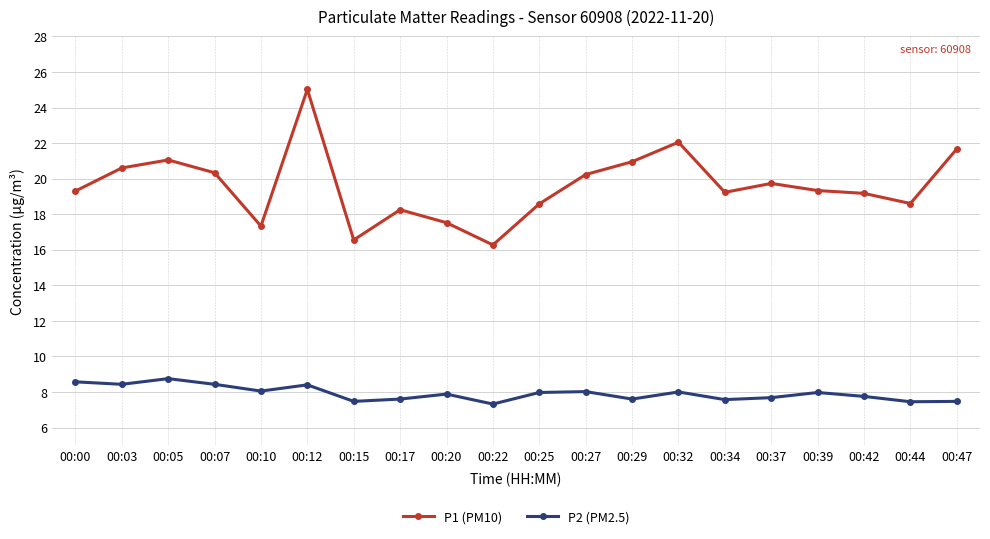

Which series has the largest total across all categories?

P1 (PM10)